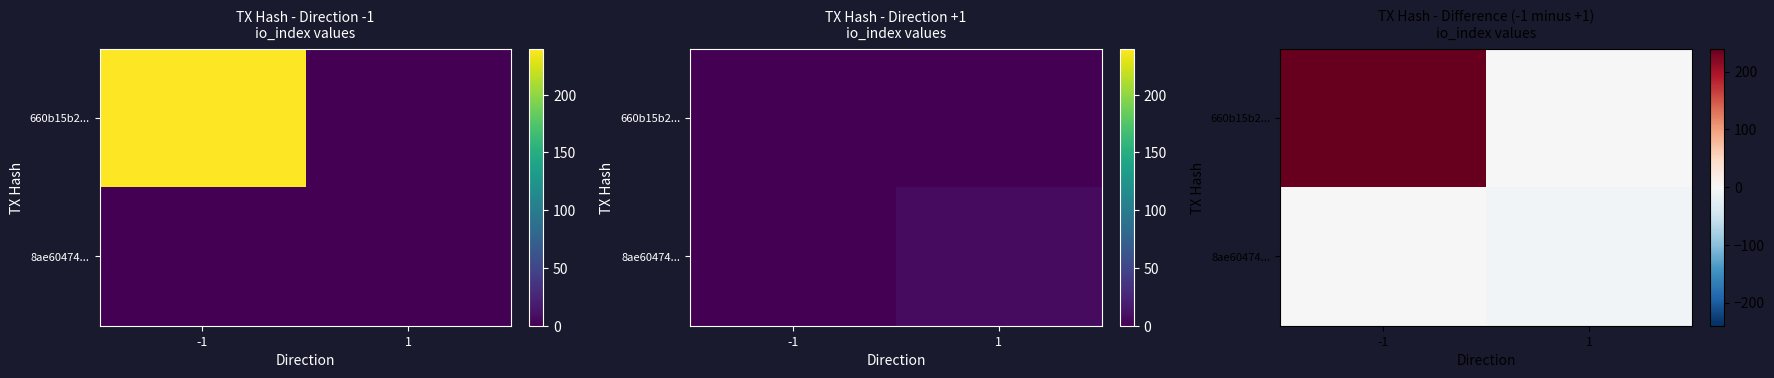

What is the sum of all 660b15b2... values?

240